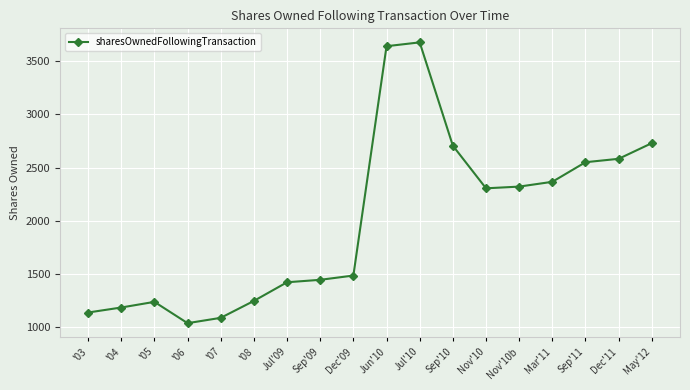

At which label is the value closest to 2358?

Mar'11